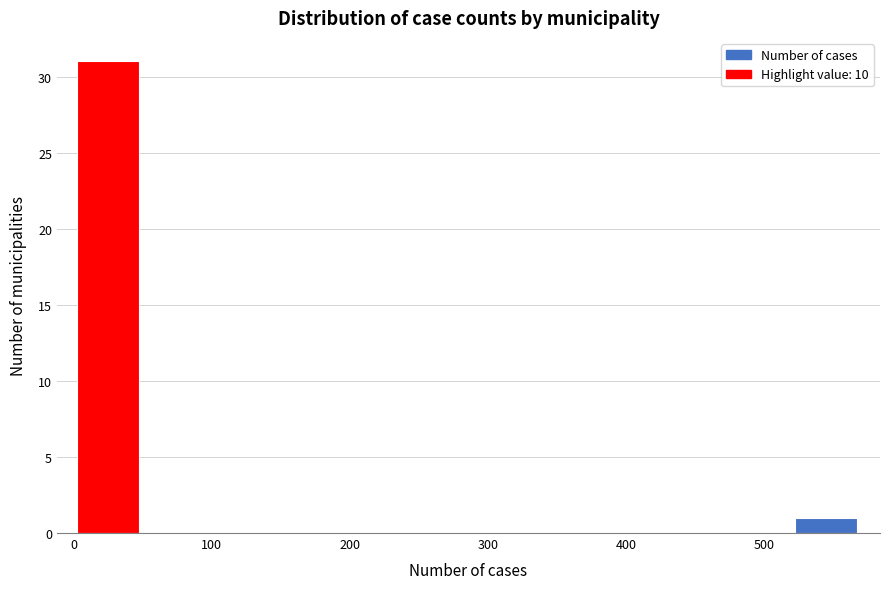

What is the height of the bar covering 0 to 50 on the x-axis? Neither the bar edges nor the heights are printed on the chart, so give them approximately, as read against the axes.

31